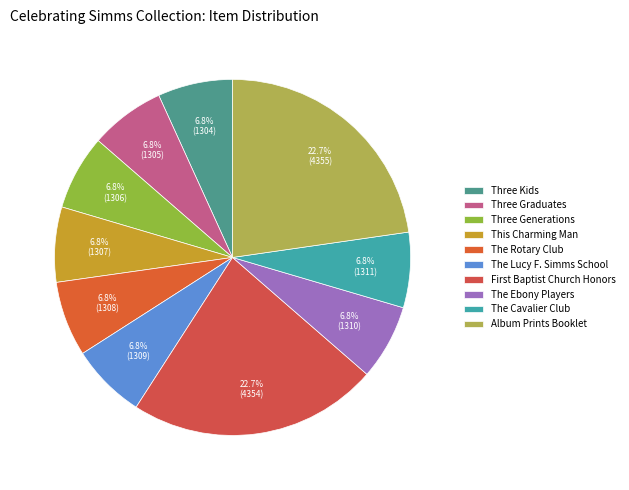

To the nearest percent, what is the average slice percentage?

10%